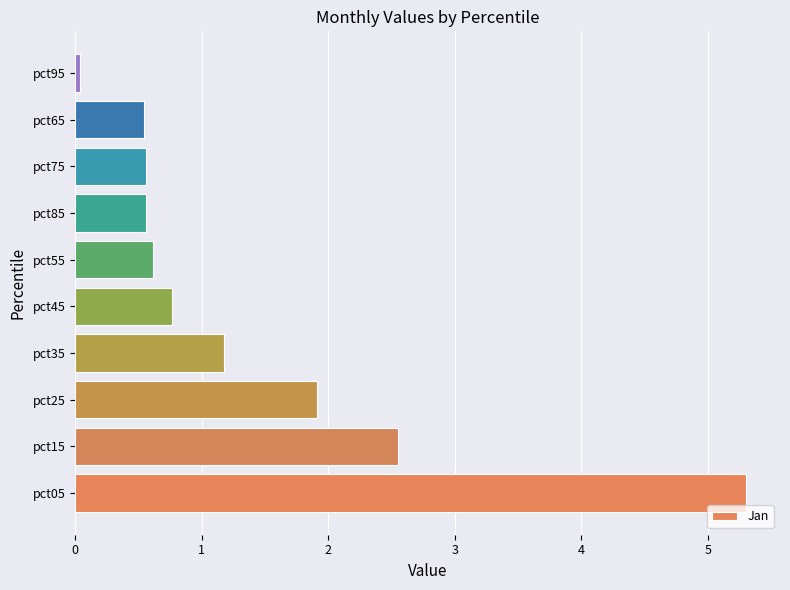

What is the sum of all values?

14.0